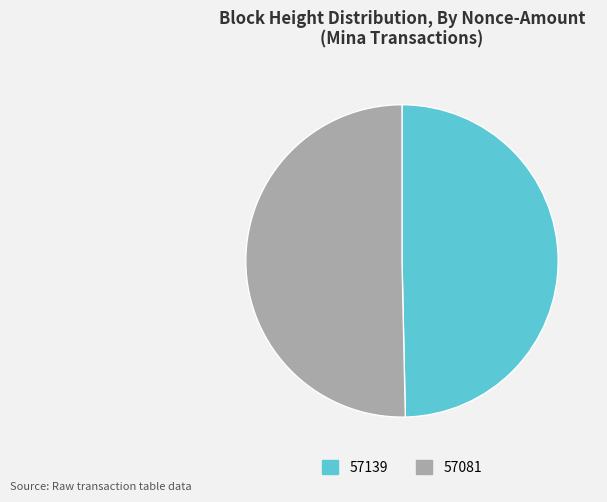

Combined, do 57139 and 57081 account for over 50%?

Yes